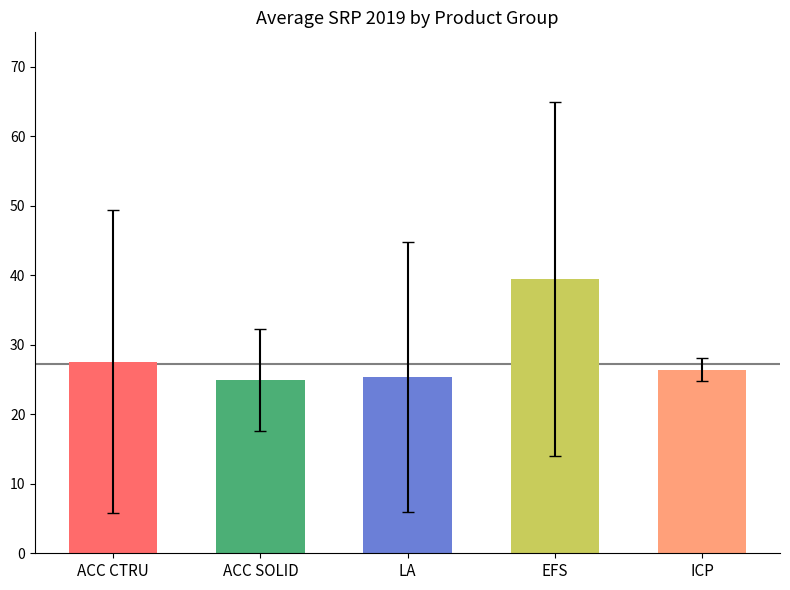

What is the greatest value displayed?

39.4